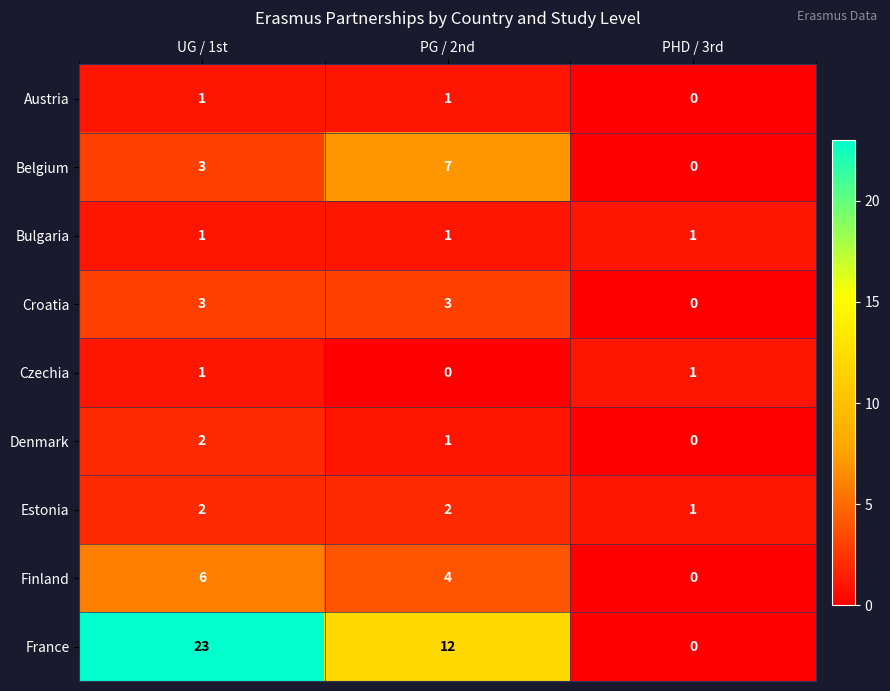

How many data points does each series have?

3